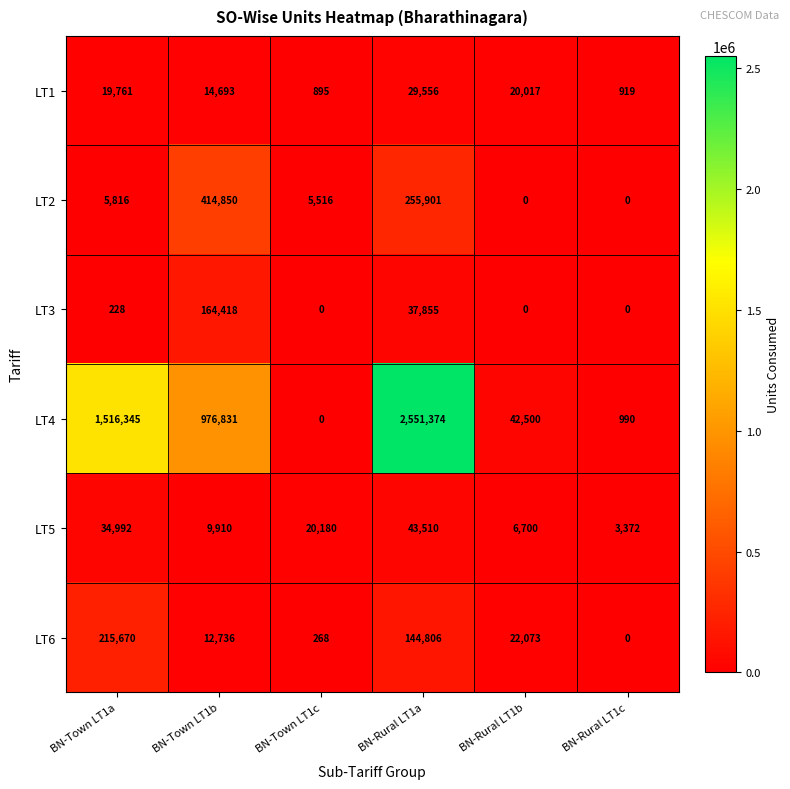

What is the total value across all series at BN-Rural LT1c?

5281